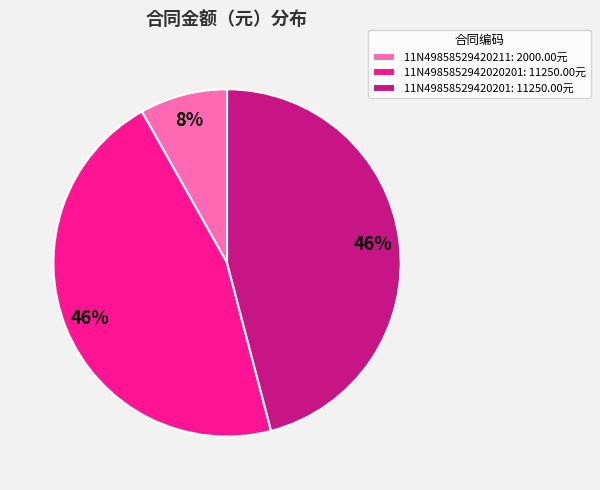

To the nearest percent, what is the difference between the 11N4985852942020201: 11250.00元 and 11N49858529420211: 2000.00元 slice percentages?

38%